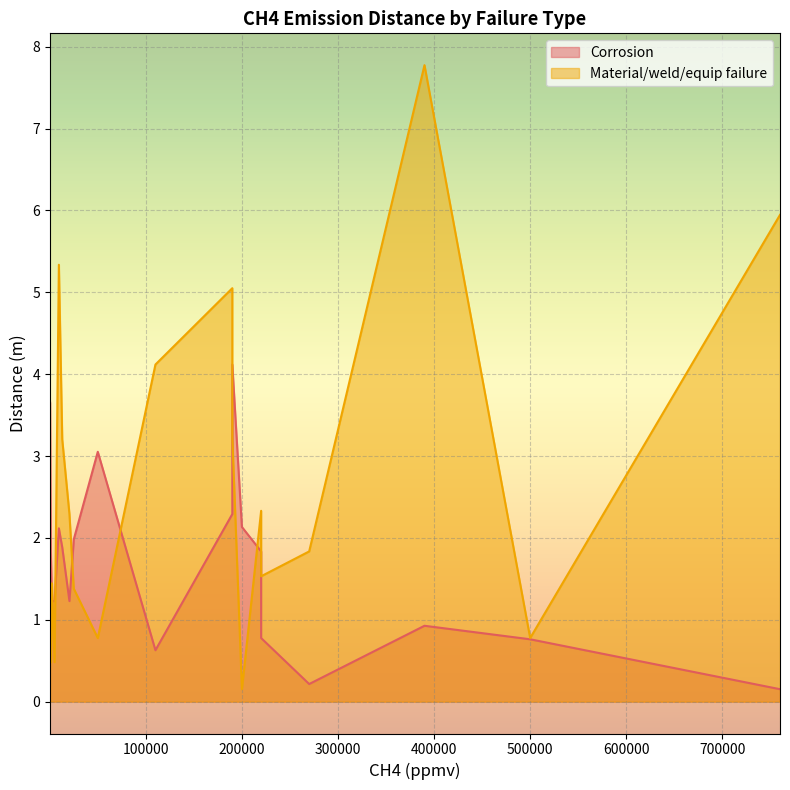

Reading left to right, list all the values displayed in this chart.

Corrosion: 390000=0.9	760000=0.2	110000=0.6	20500=1.2	1100=1.8	25000=2.0	13000=1.9	9500=2.1	220000=1.8	300=3.7	5000=1.2	2300=1.2	190000=4.1	190000=2.3	220000=0.8	500000=0.8	200000=2.1	50000=3.1	270000=0.2
Material/weld/equip failure: 390000=7.8	760000=5.9	110000=4.1	20500=2.3	1100=0.5	25000=1.4	13000=3.2	9500=5.3	220000=2.3	300=1.3	5000=0.5	2300=1.4	190000=3.2	190000=5.0	220000=1.5	500000=0.8	200000=0.2	50000=0.8	270000=1.8